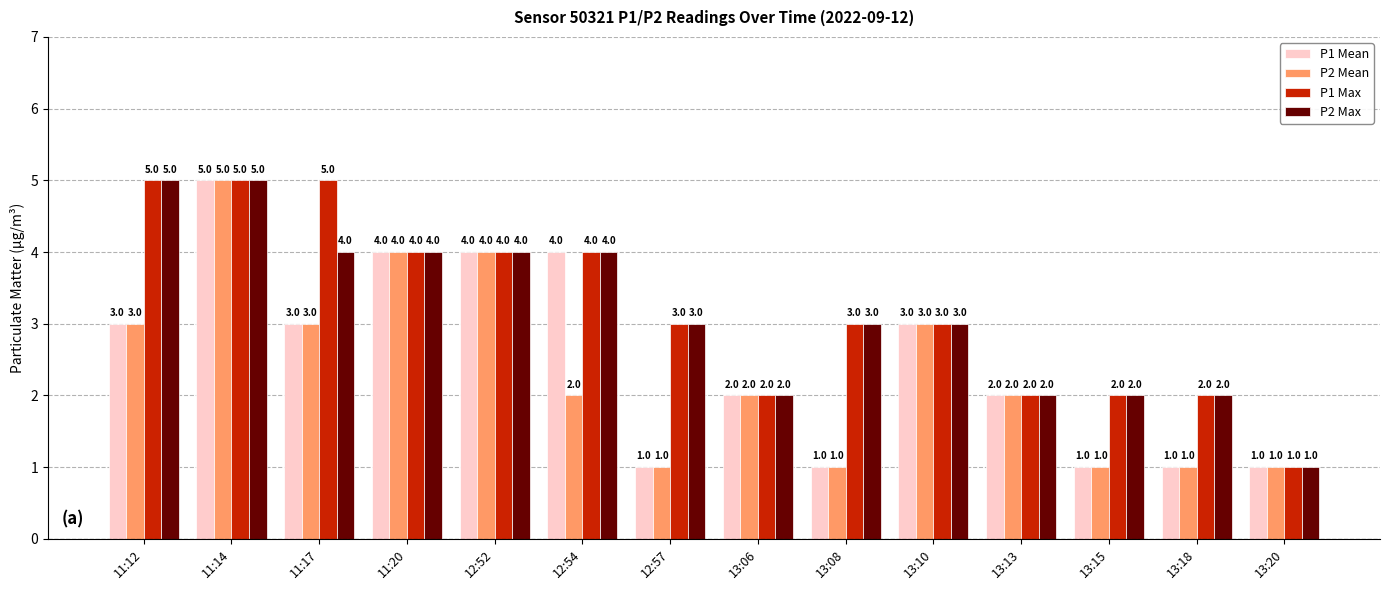

What is the total value across all series at 11:20?

16